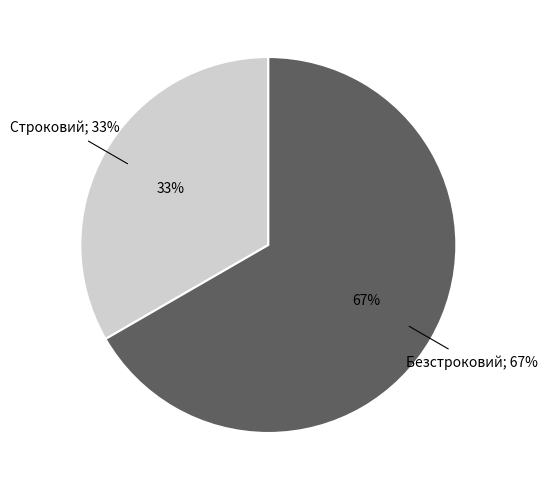

Between Строковий and Безстроковий, which is larger?

Безстроковий